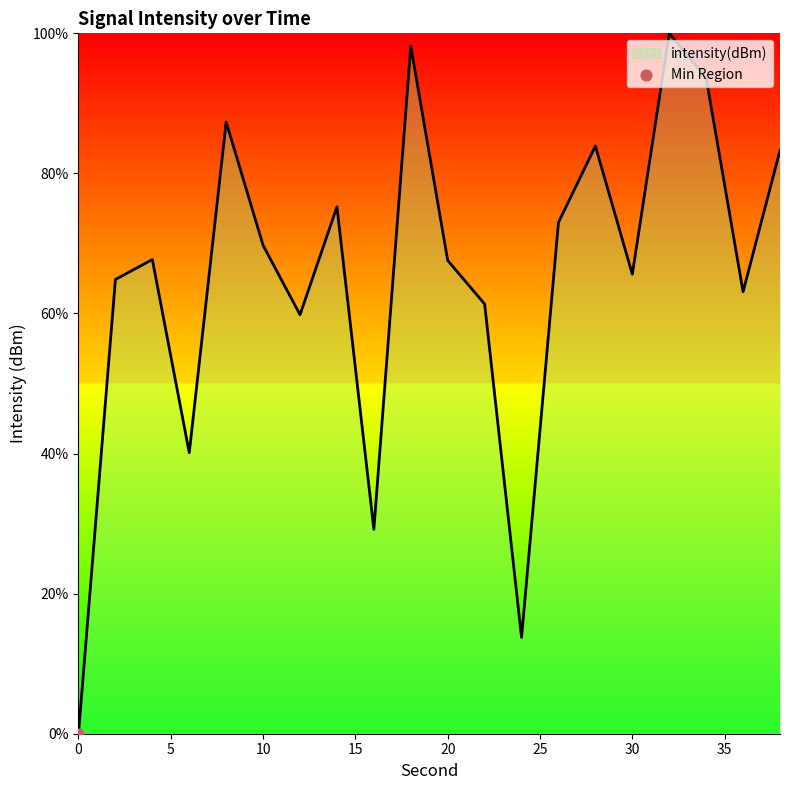

What is the maximum value shown in the chart?

100.0